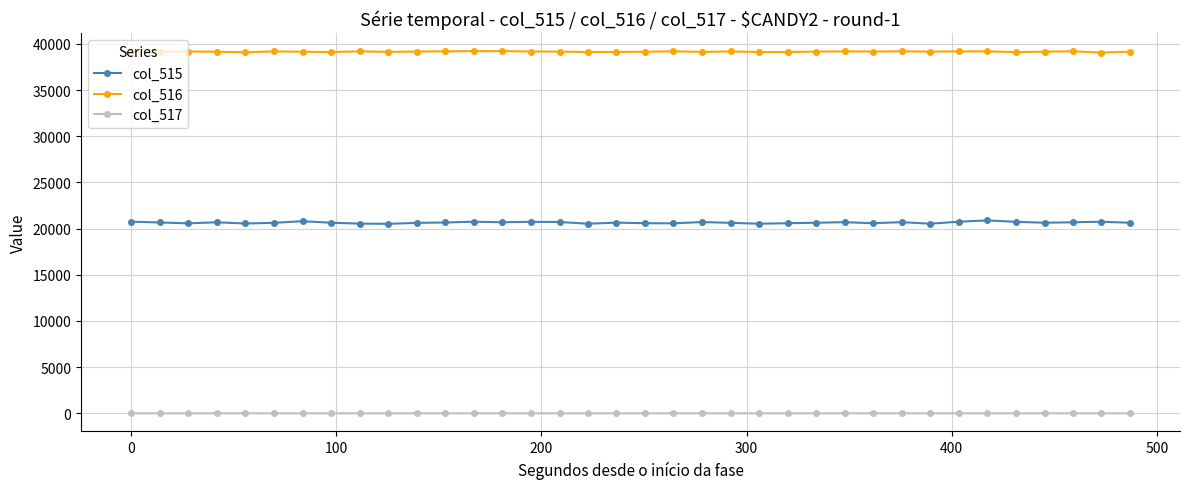

How many lines are shown in the chart?

3